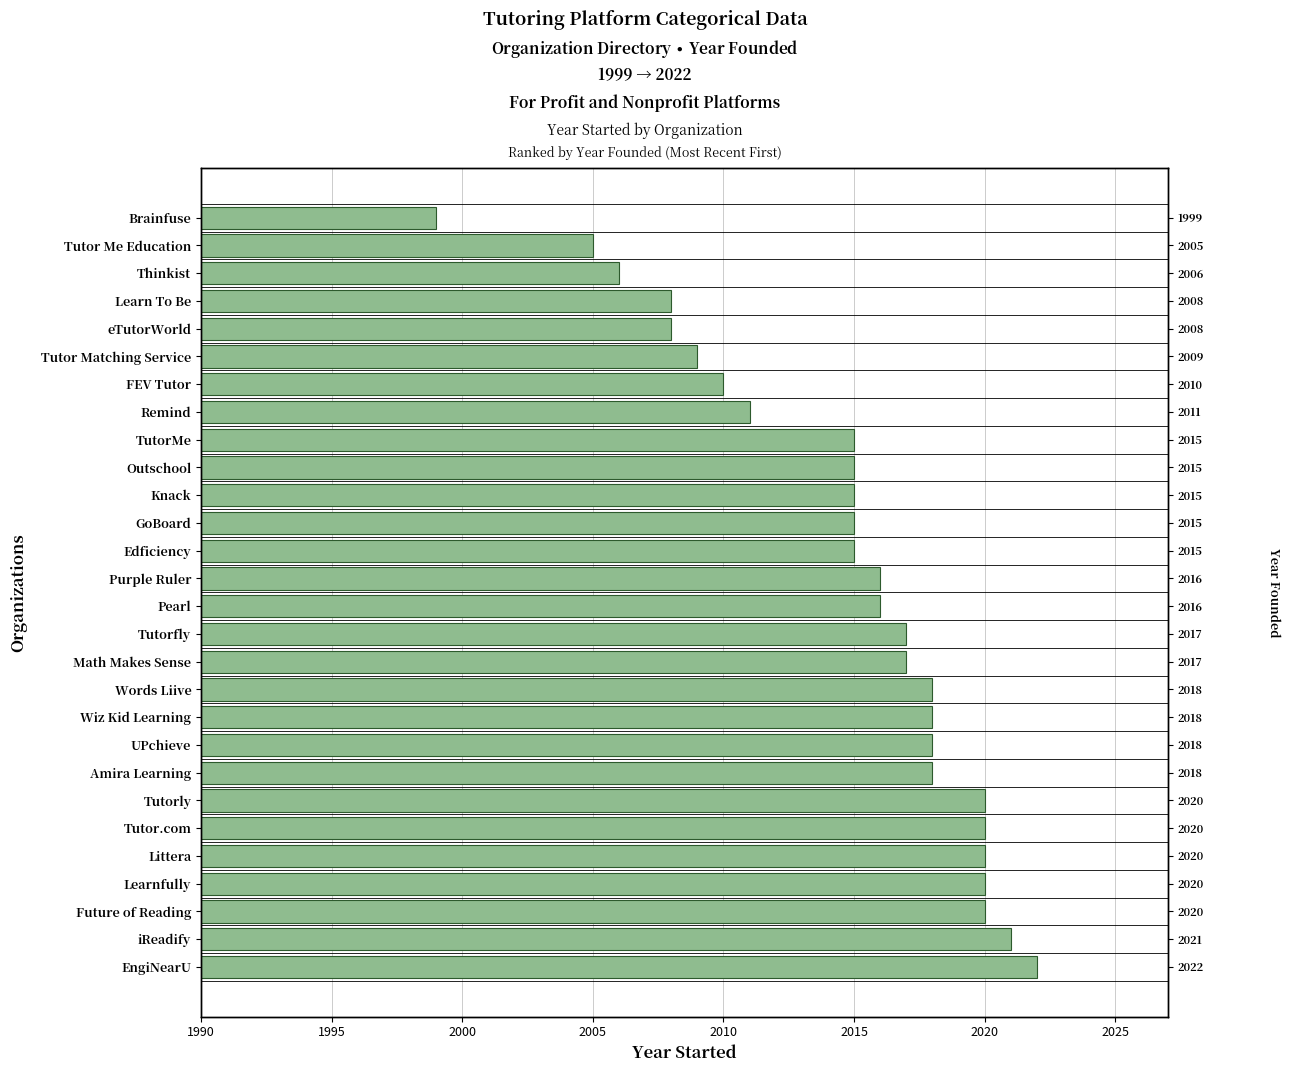

How many data points are less than 2016?

13